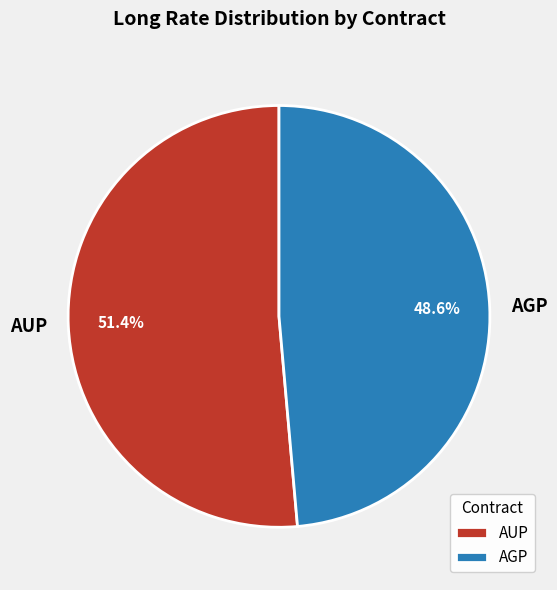

What is the total percentage of AUP and AGP?

100.0%